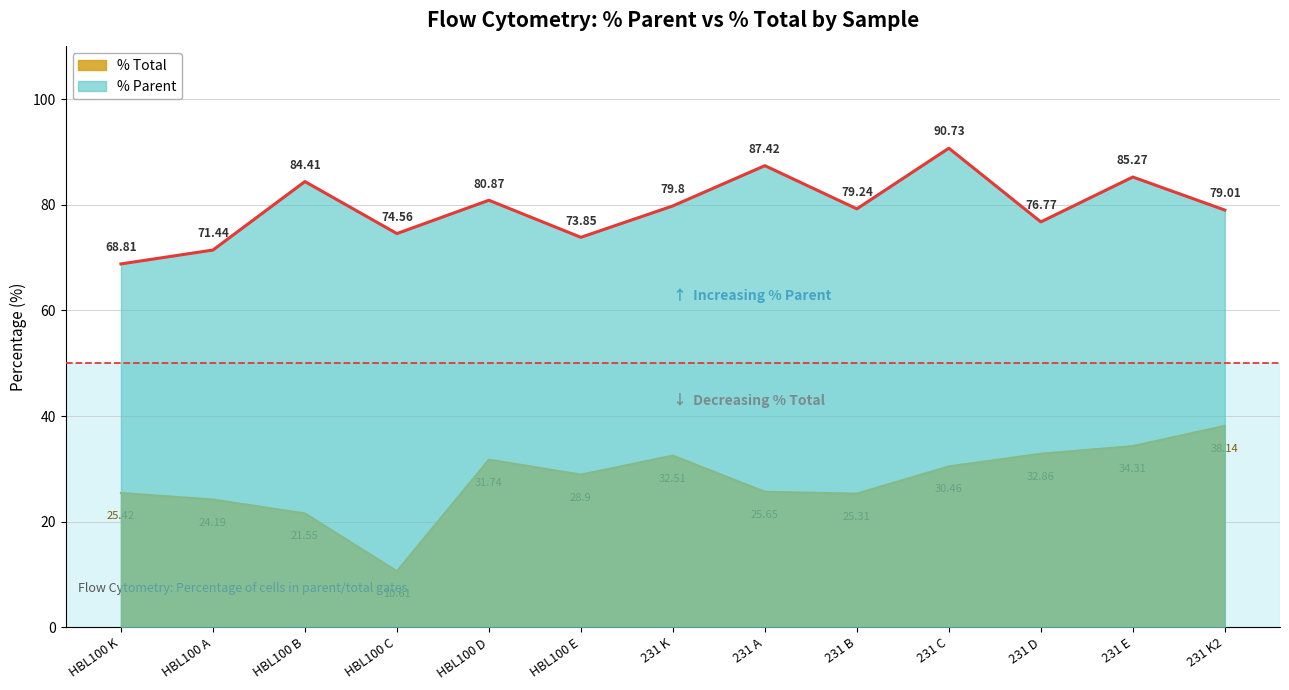

What are all the series names shown in the legend?

% Total, % Parent